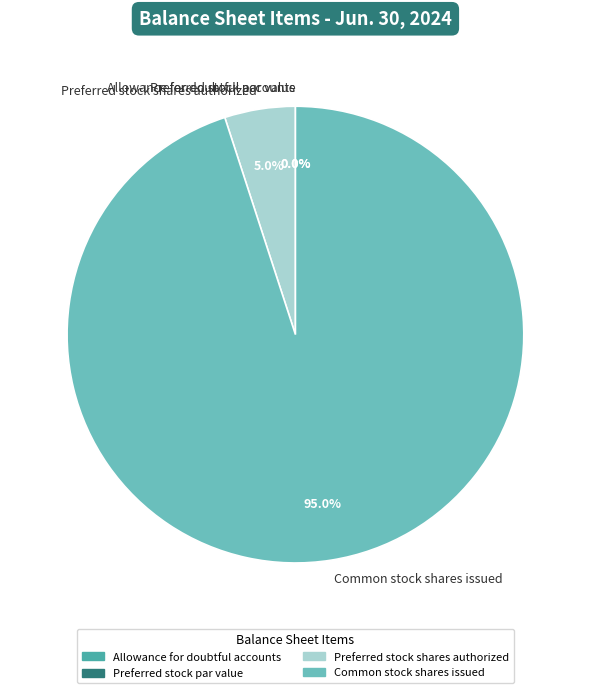

How many slices are in this pie chart?

4